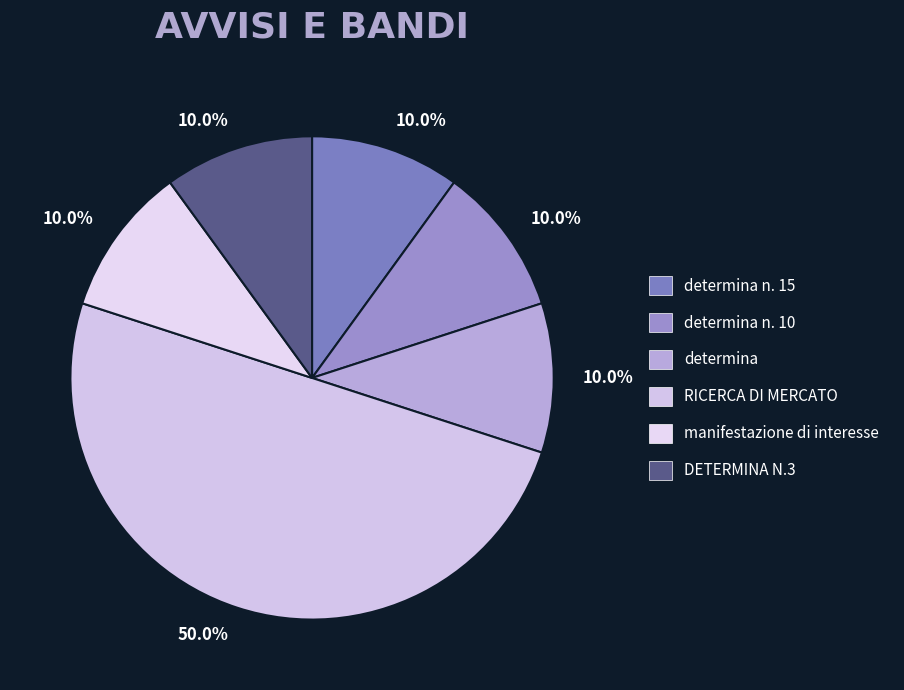

The determina n. 10 slice represents 10% of the pie. True or false?

True